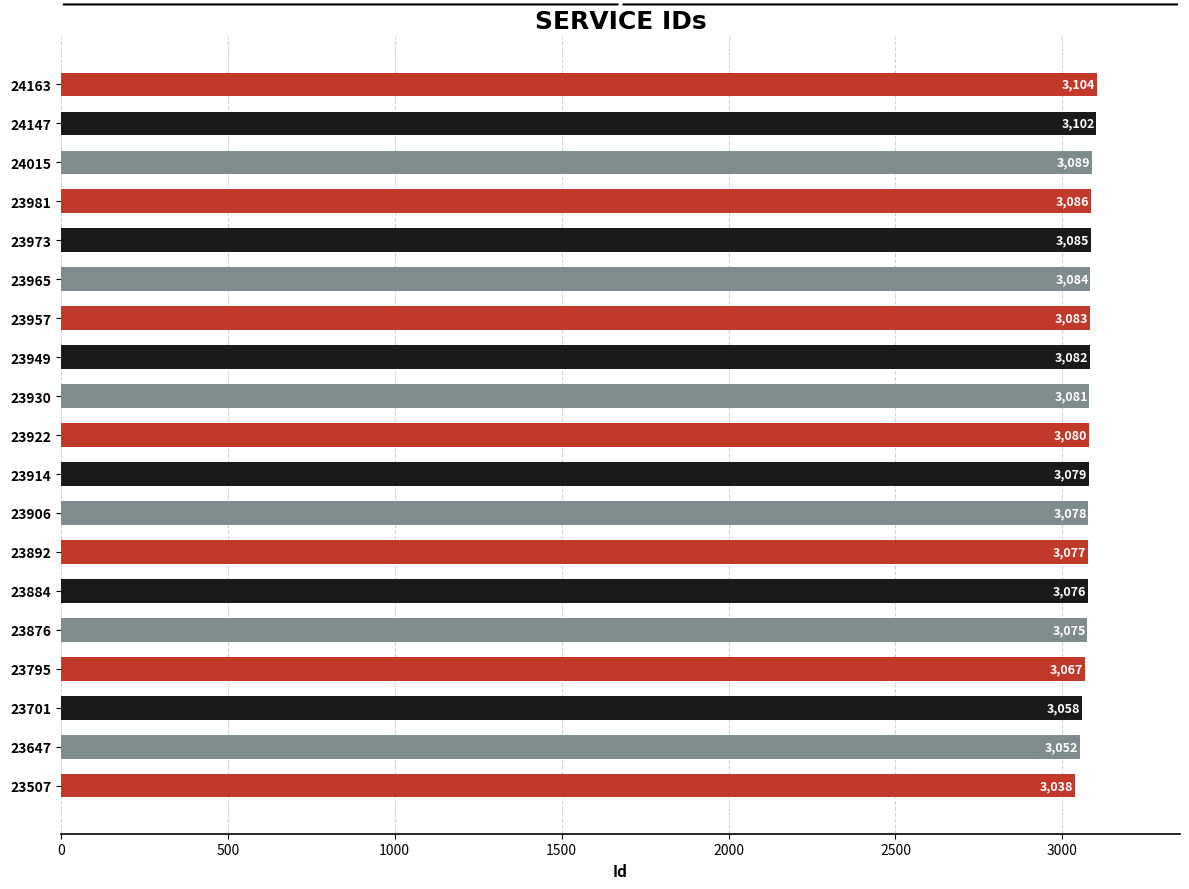

What is the difference between the maximum and minimum values?

66